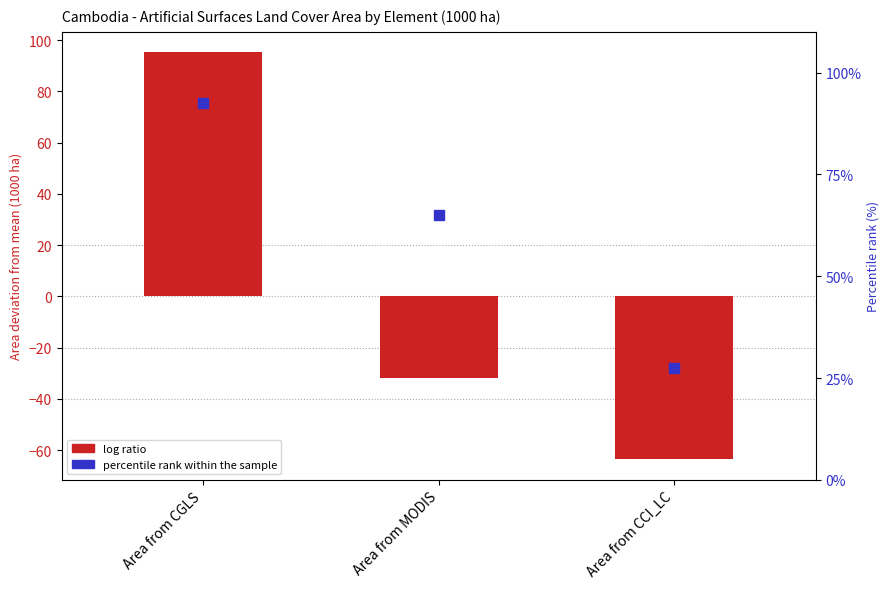

Is the value of percentile rank within sample at Area from MODIS greater than the value of log ratio (deviation) at Area from CGLS?

No